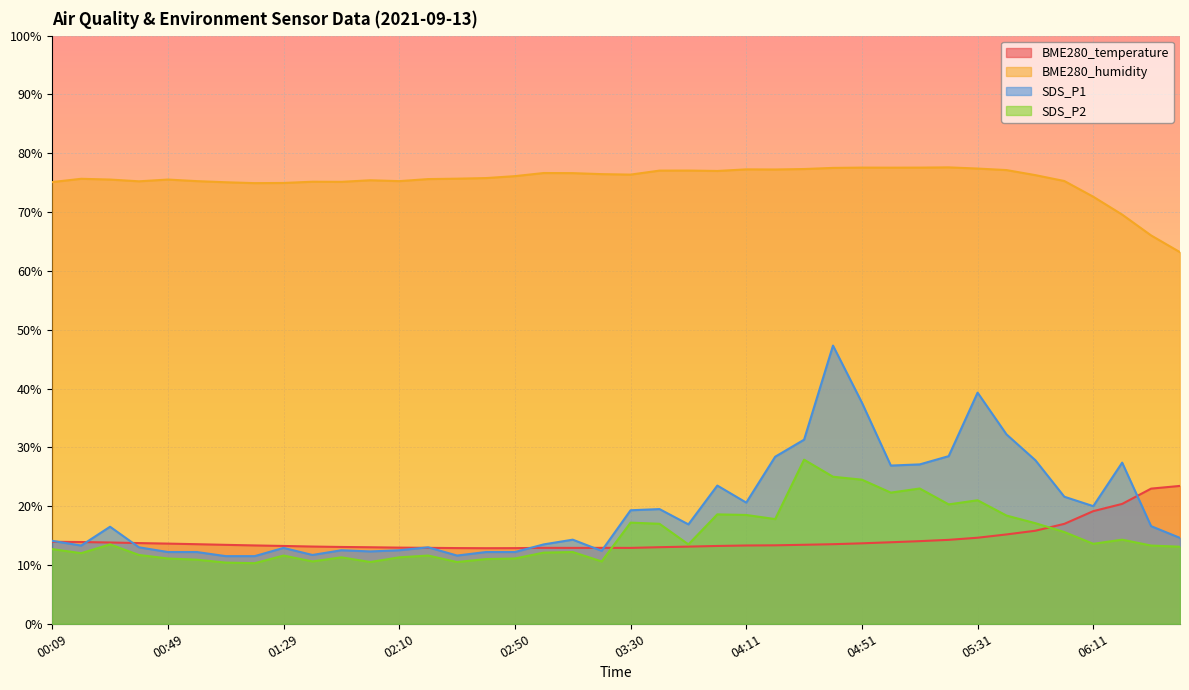

How many lines are shown in the chart?

4